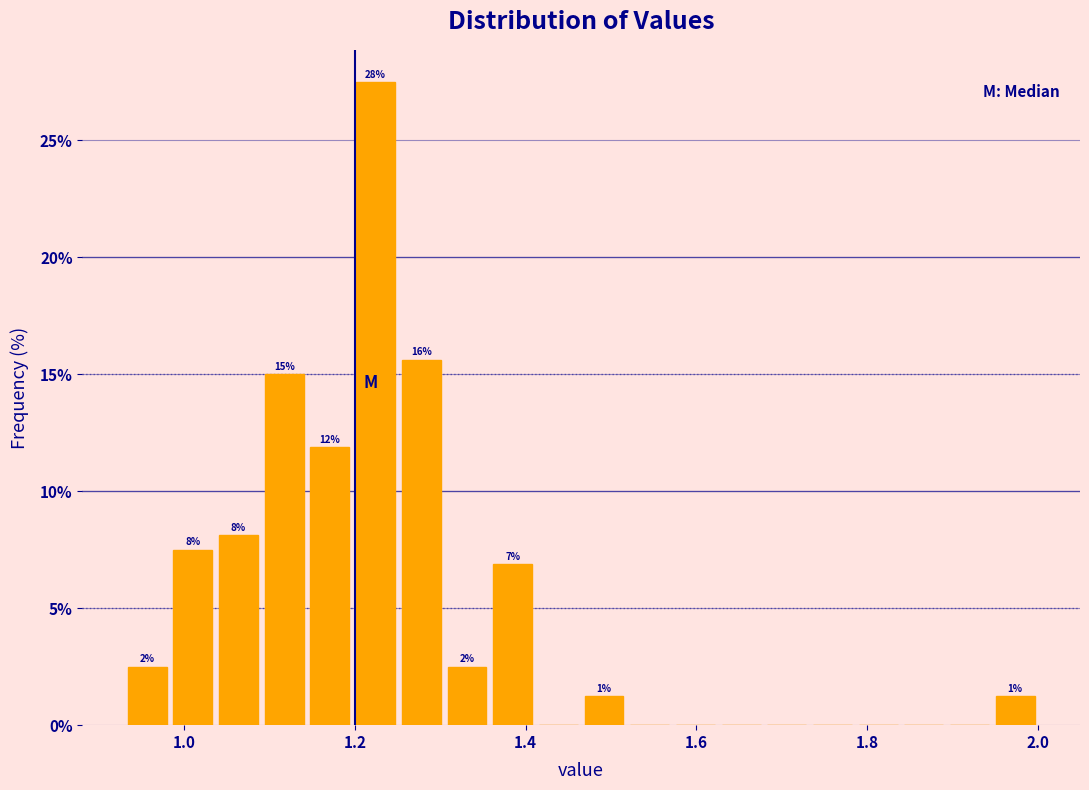

Around what value on the x-axis is the tallest bar? Give the approximate position of its centre, as read against the axis.

1.22